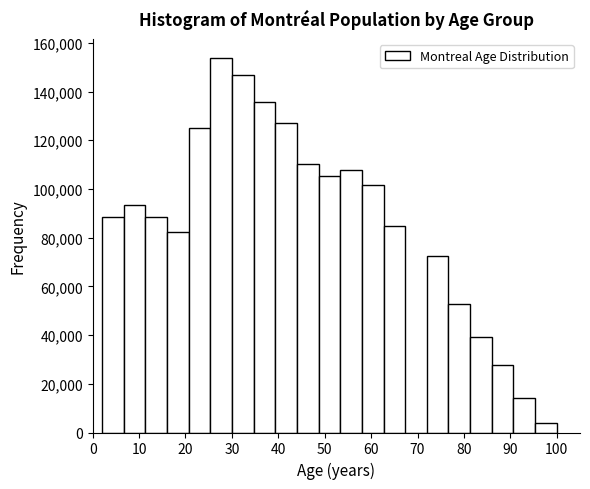

Reading left to right, list every bar in this chart as the range it spans on the x-axis followed by its height. Neither the bar edges nor the heights are printed on the chart, so give them approximately, as read against the axes.

2 to 7: 88000
7 to 11: 94000
11 to 16: 88000
16 to 21: 82000
21 to 25: 126000
25 to 30: 154000
30 to 35: 146000
35 to 39: 136000
39 to 44: 128000
44 to 49: 110000
49 to 53: 106000
53 to 58: 108000
58 to 63: 102000
63 to 67: 86000
67 to 72: 0
72 to 77: 72000
77 to 81: 52000
81 to 86: 40000
86 to 91: 28000
91 to 95: 14000
95 to 100: 4000